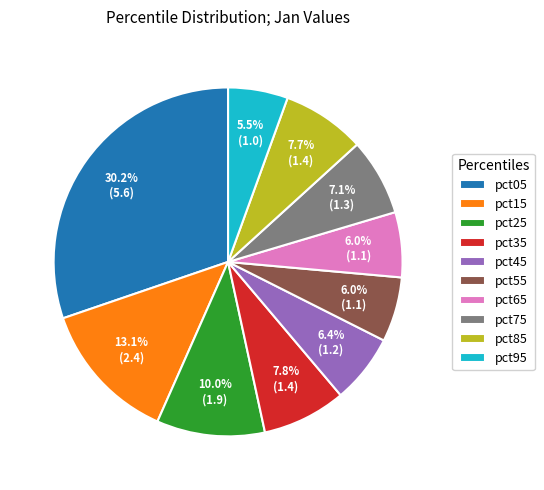

Which has a higher value, pct05 or pct95?

pct05